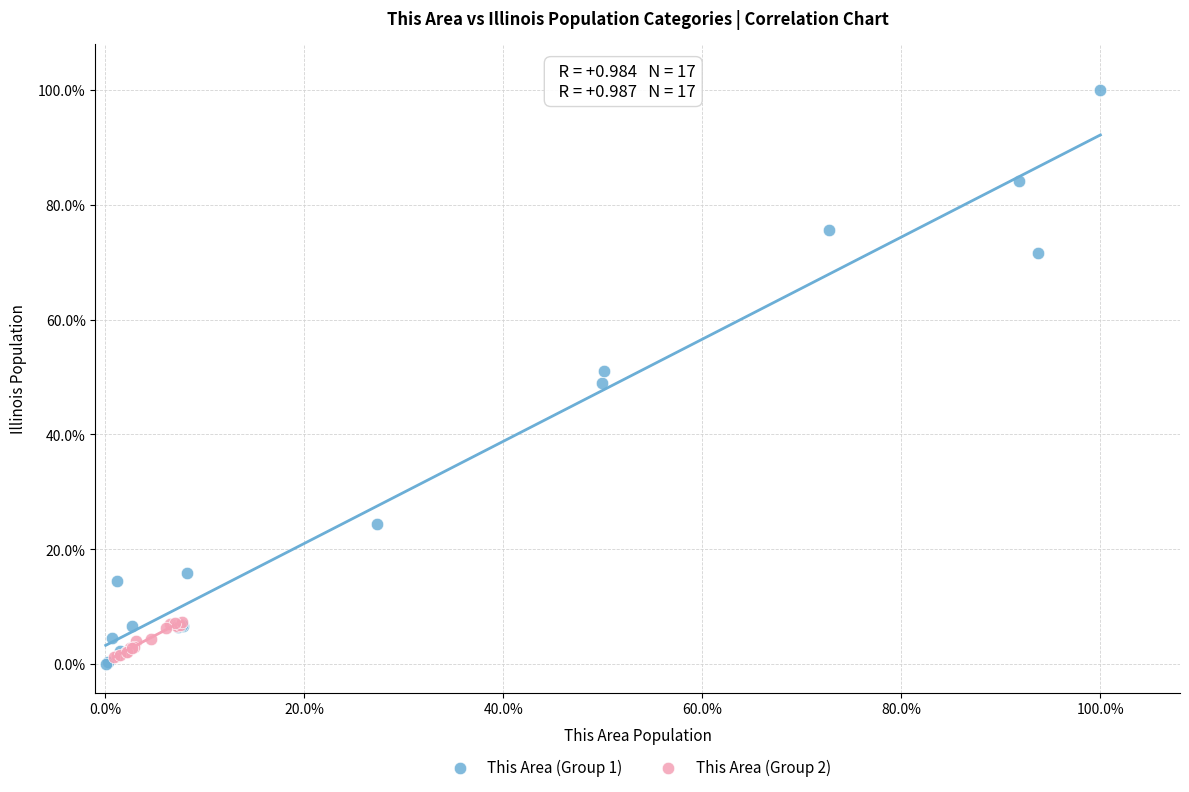

What are all the series names shown in the legend?

This Area (Group 1), This Area (Group 2)